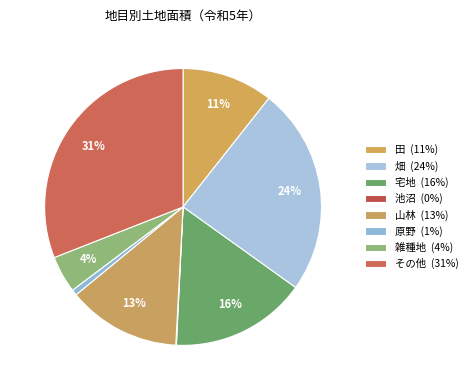

What portion of the pie excludes その他?

69.0%